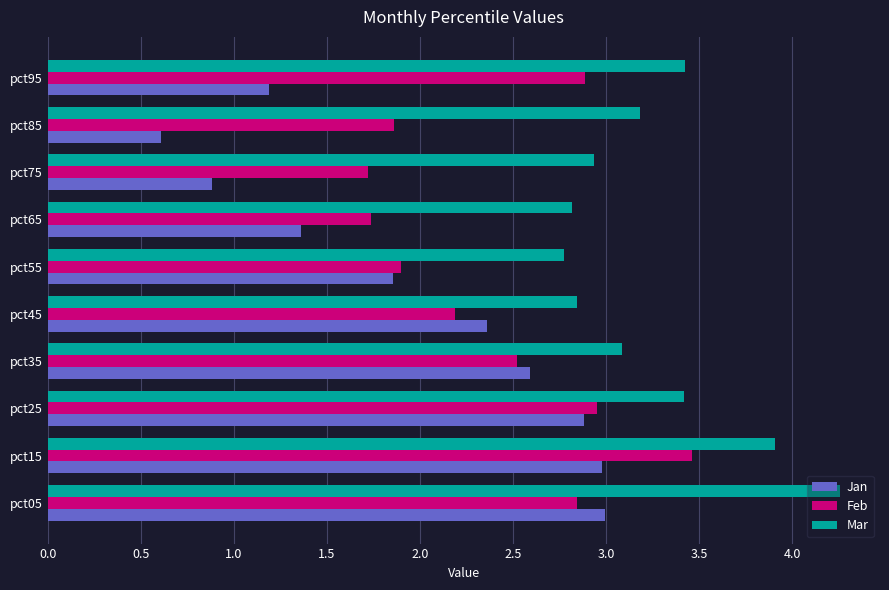

At which category is the sum across all series the highest?

pct15